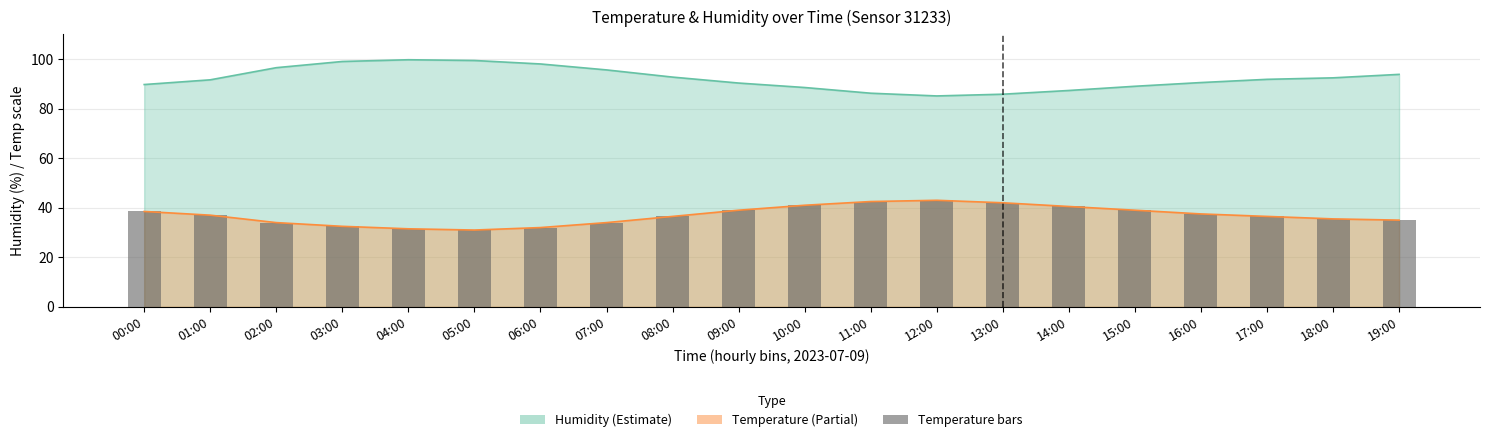

Are the bars horizontal?

No